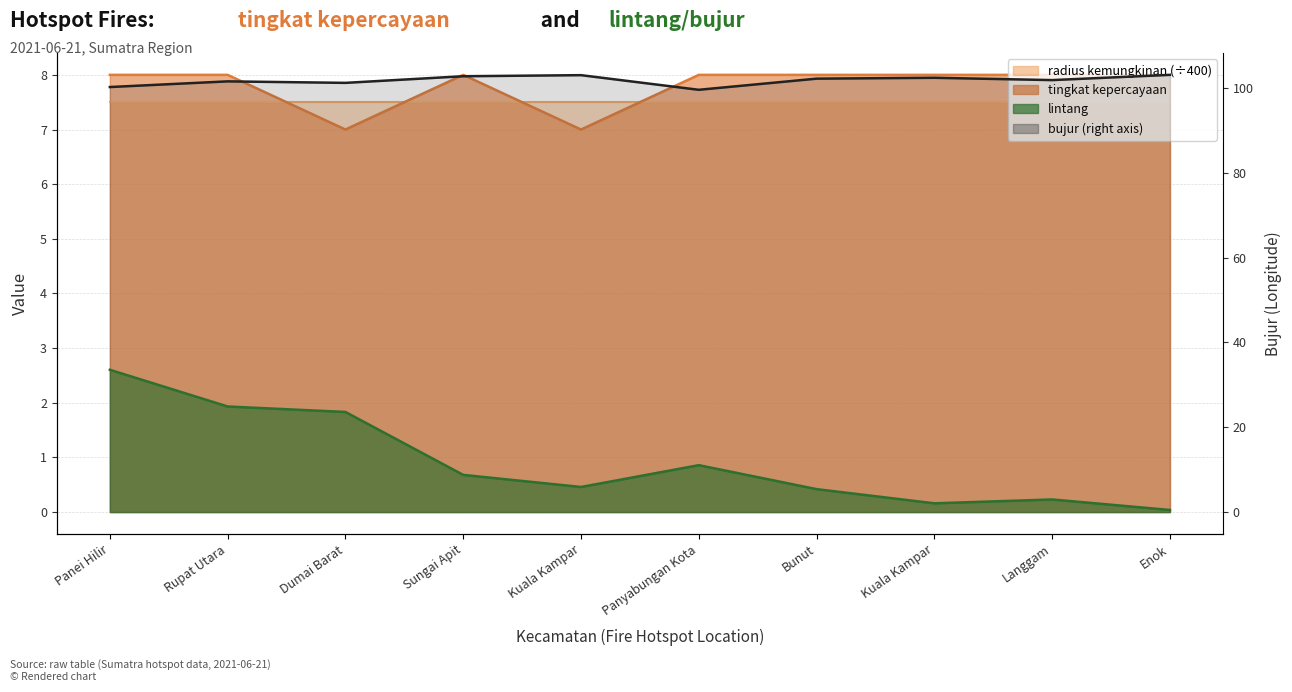

Rank the categories by value from highest to lowest.

Enok, Kuala Kampar, Sungai Apit, Kuala Kampar, Bunut, Langgam, Rupat Utara, Dumai Barat, Panei Hilir, Panyabungan Kota